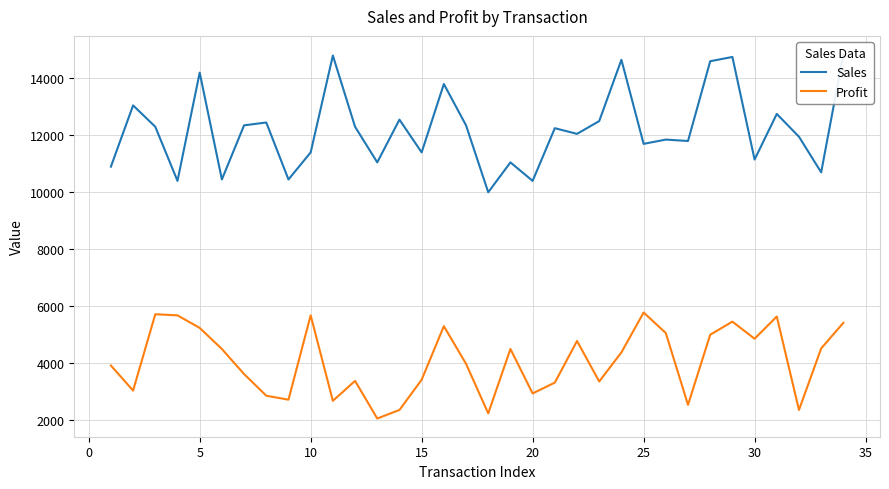

True or false: Profit and Sales intersect in this chart.

False